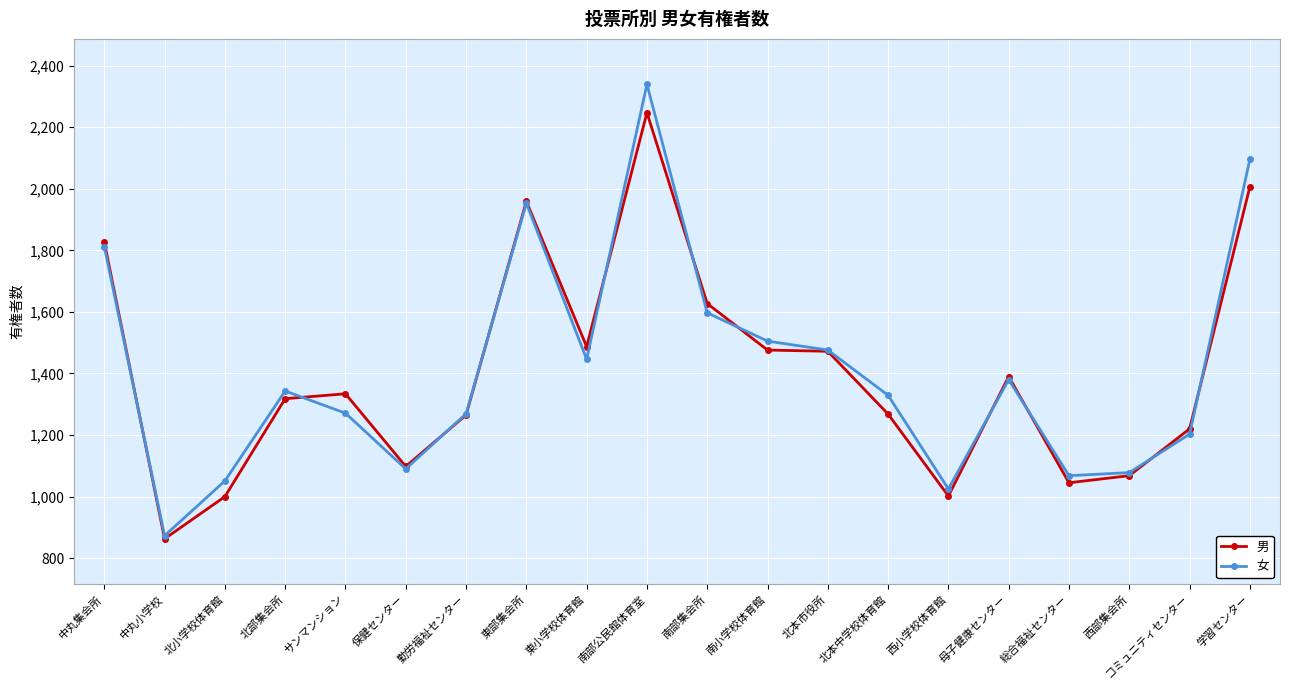

Is the value of 女 at 南部集会所 greater than the value of 男 at 保健センター?

Yes